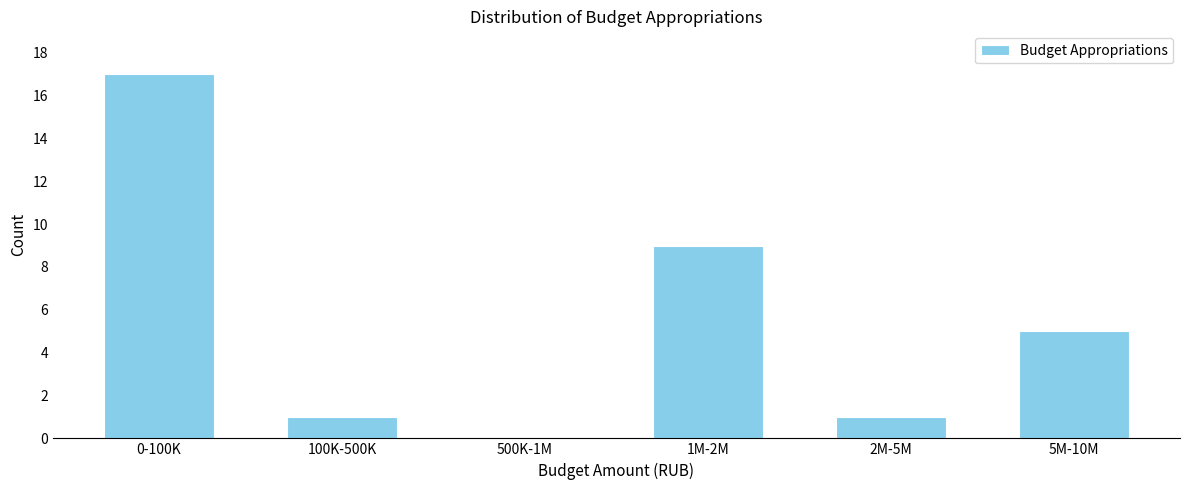

Reading right to left, what are all the values shown in this chart?

5M-10M=5	2M-5M=1	1M-2M=9	500K-1M=0	100K-500K=1	0-100K=17